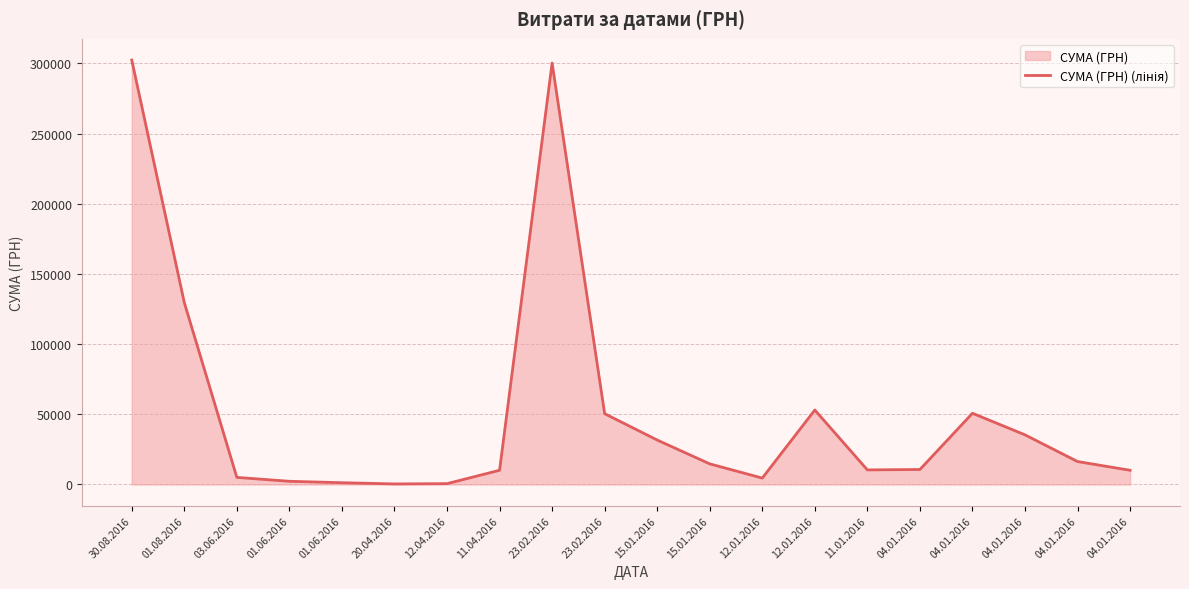

Where does the data first go above 14688?

30.08.2016